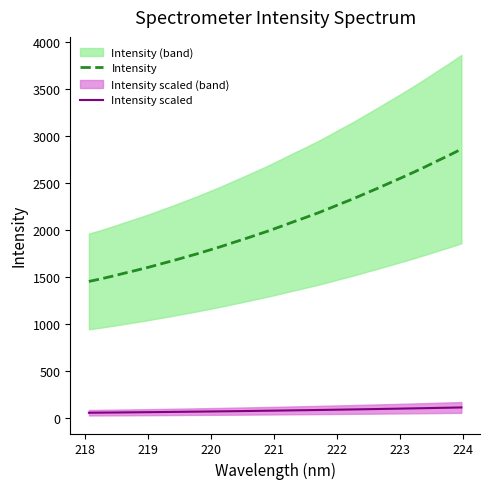

True or false: Intensity scaled and Intensity cross at least once.

False